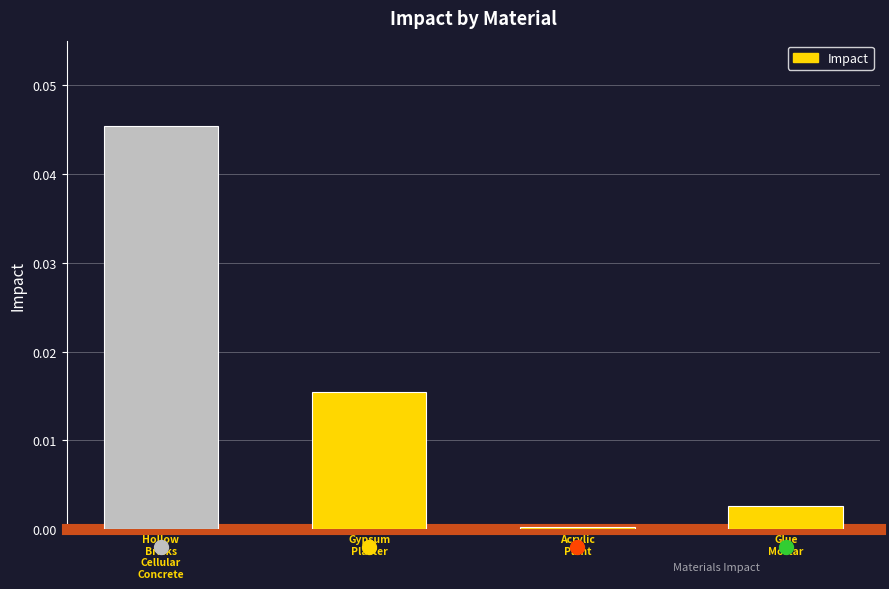

What is the label of the 4th bar from the right?

Hollow
Bricks
Cellular
Concrete